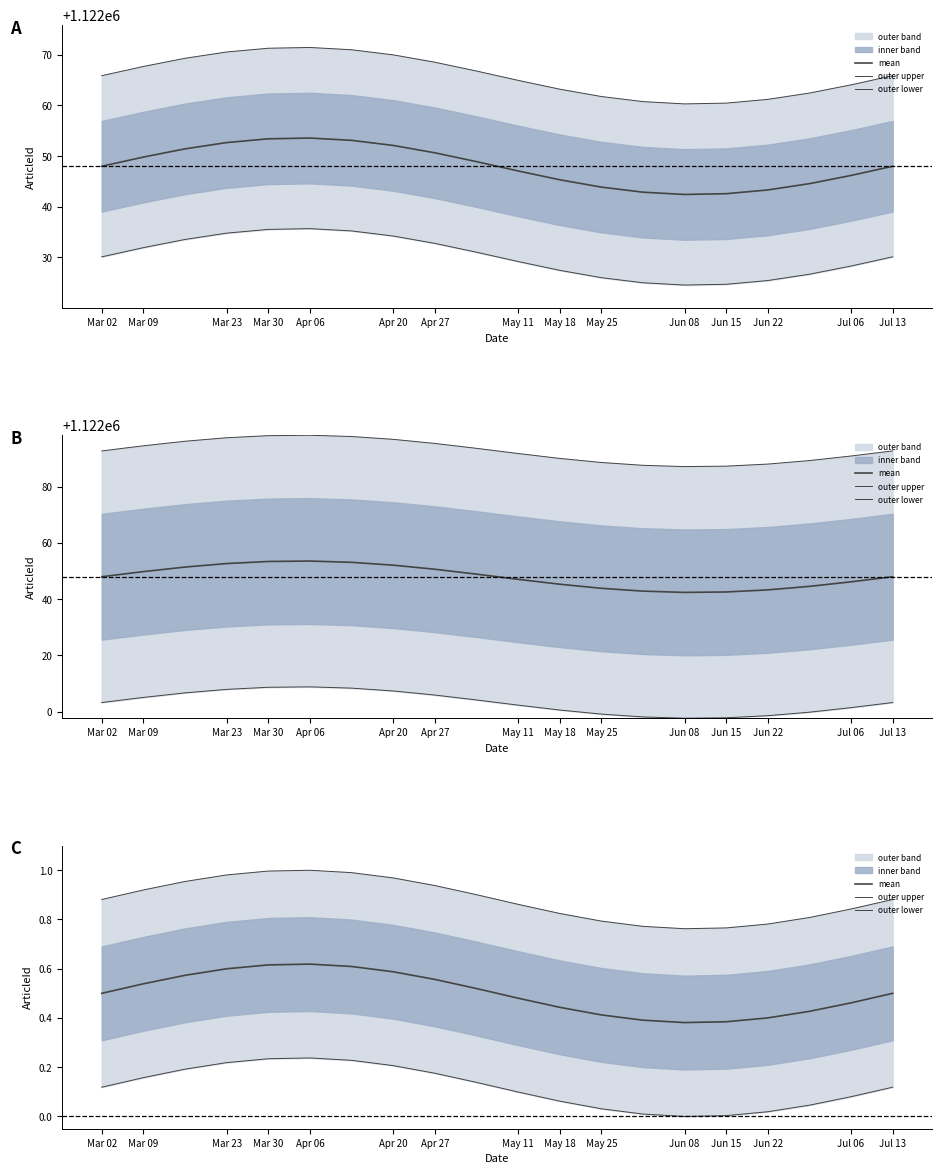

What is the value of the mean point at the 18th from the left?

0.4